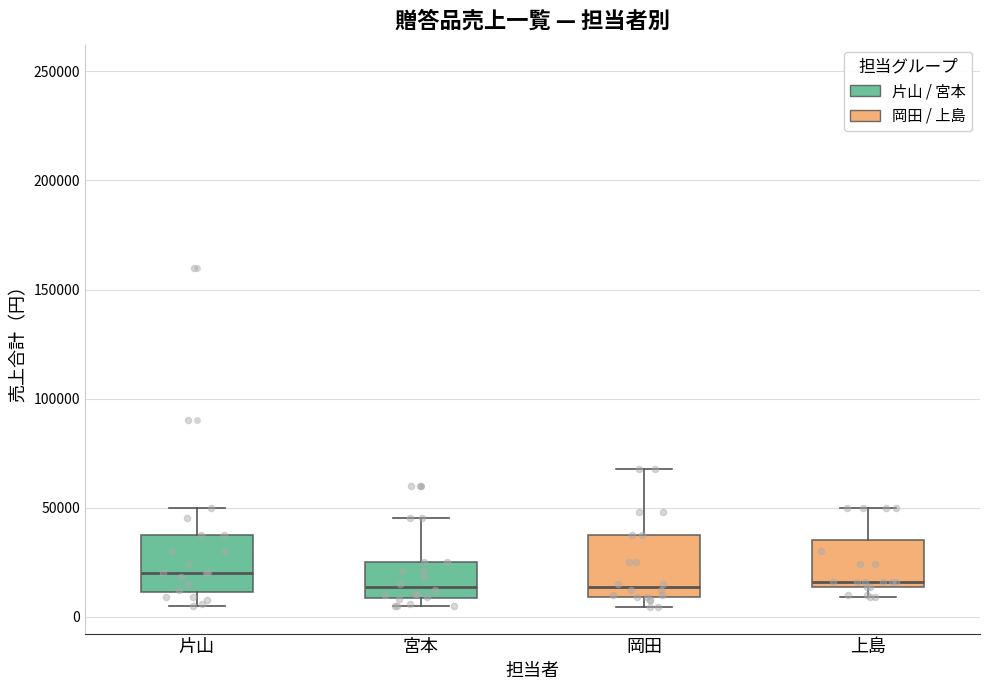

Reading left to right, transcribe this box plot: for each box, give where its median line is, the range the box spans, and where its two whiskers end, as read against the y-axis. The values are not printed on the chart, so give them approximately, as read against the axis.

片山: median 20000, box 10000 to 40000, whiskers 5000 to 50000
宮本: median 15000, box 10000 to 25000, whiskers 5000 to 45000
岡田: median 15000, box 10000 to 40000, whiskers 5000 to 70000
上島: median 15000 (just above the box's lower edge), box 15000 to 35000, whiskers 10000 to 50000